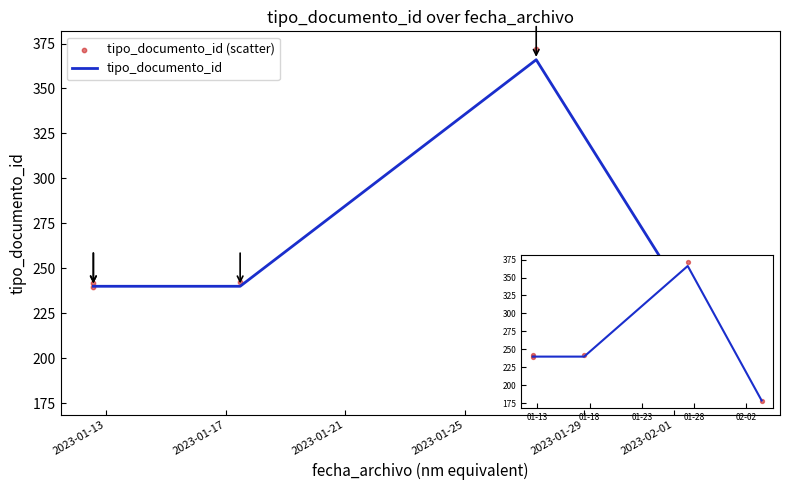

What are all the series names shown in the legend?

tipo_documento_id, tipo_documento_id (scatter)